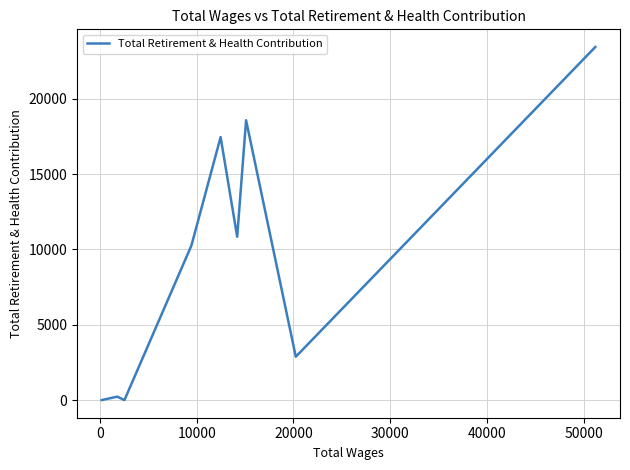

What is the difference between the maximum and minimum values?

23442